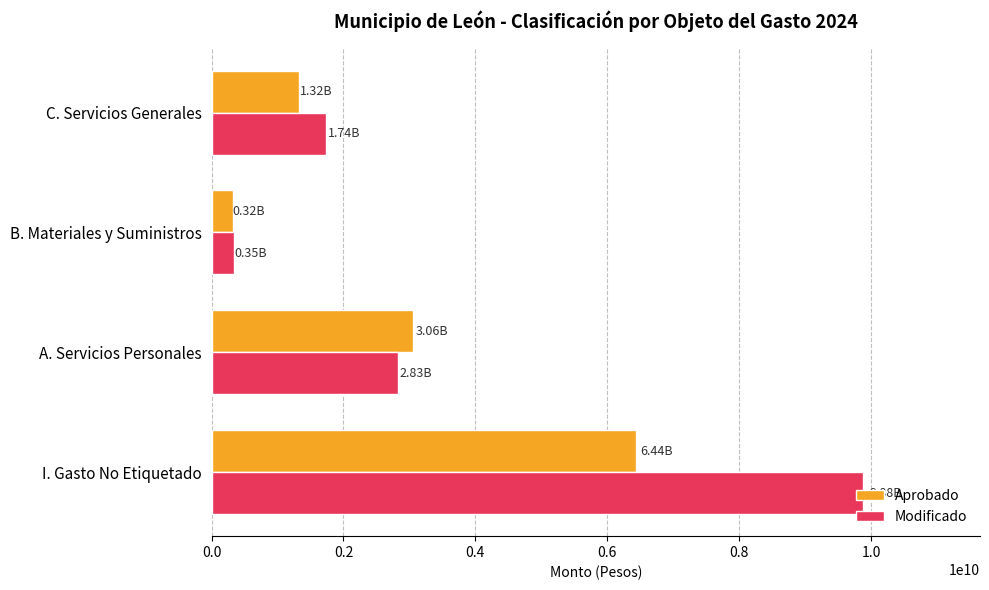

Which label corresponds to the largest value in the chart?

I. Gasto No Etiquetado